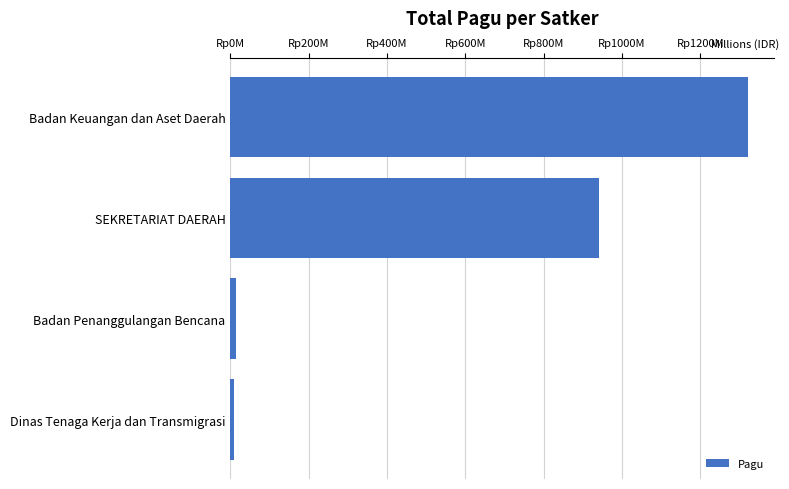

Does the chart contain any negative values?

No